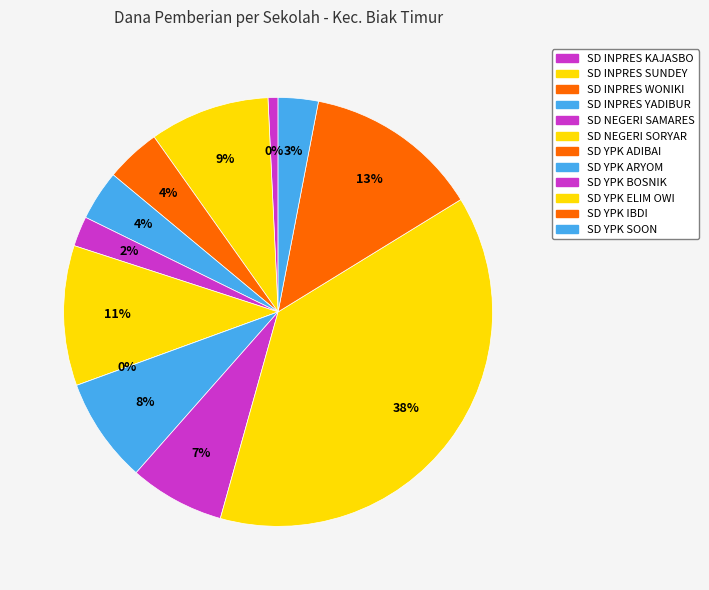

What is the total percentage of SD NEGERI SAMARES and SD YPK ELIM OWI?

40.4%